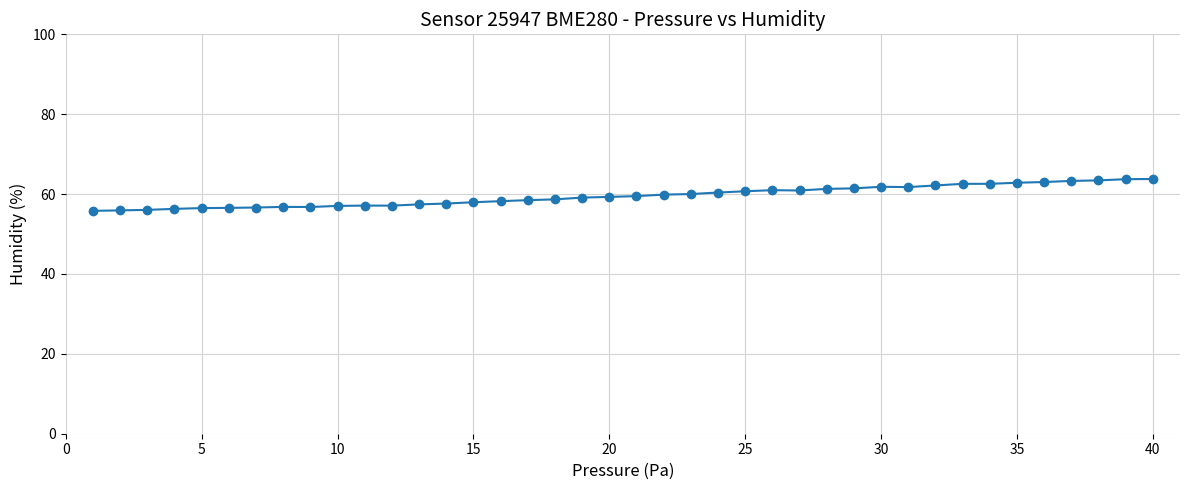

What is the greatest value displayed?

63.8